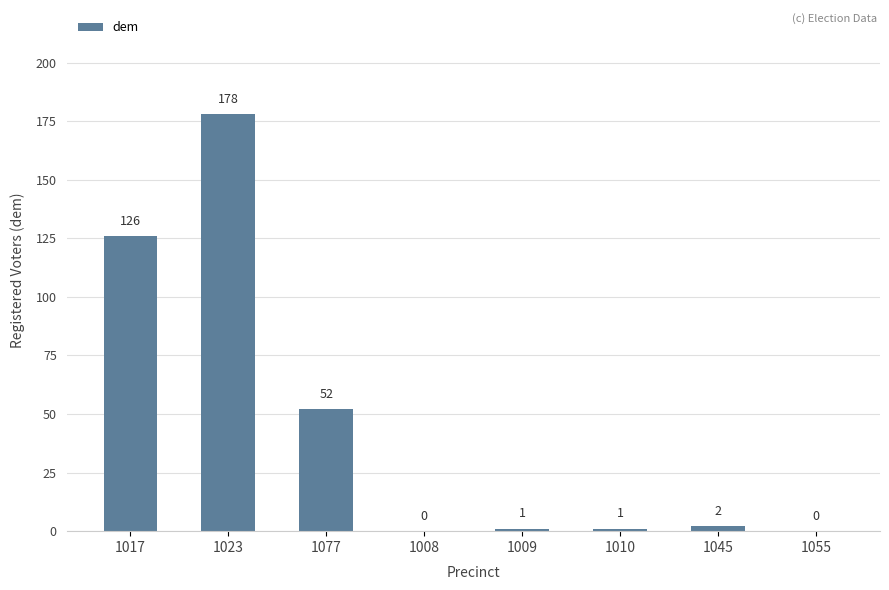

What is the greatest value displayed?

178